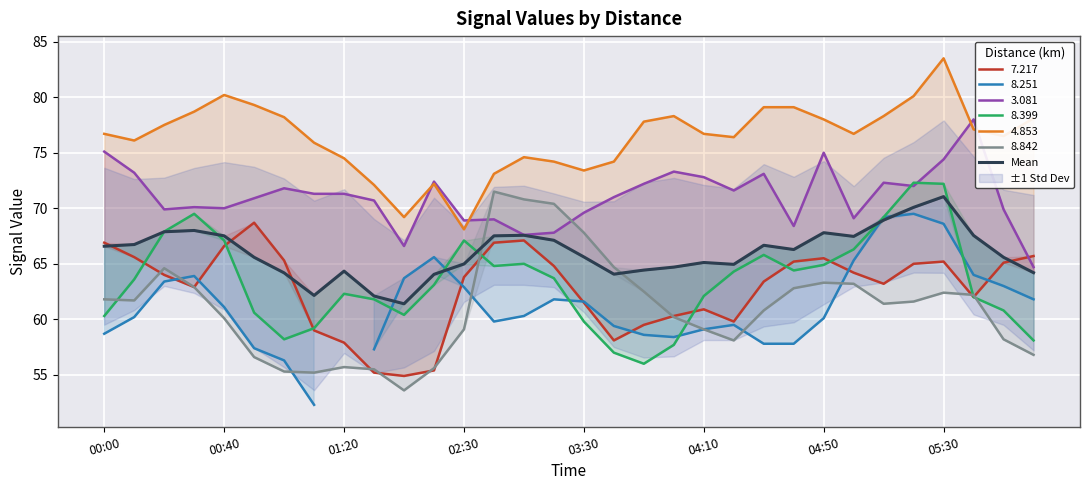

At which category does the chart reach its minimum across all series?

10